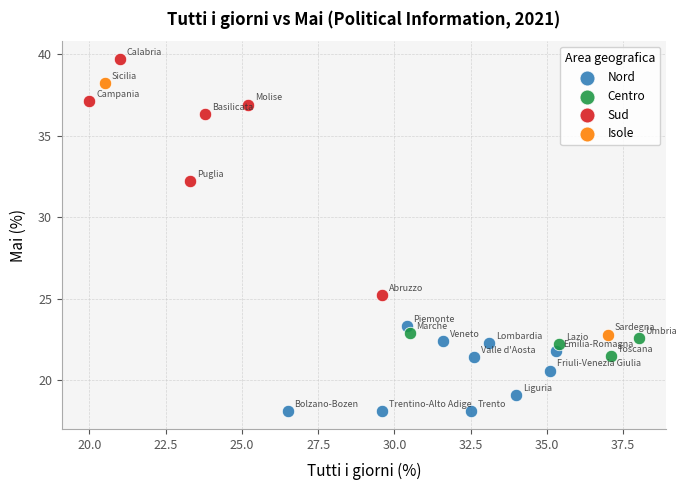

Which series has the largest Y range (max minus min)?

Isole